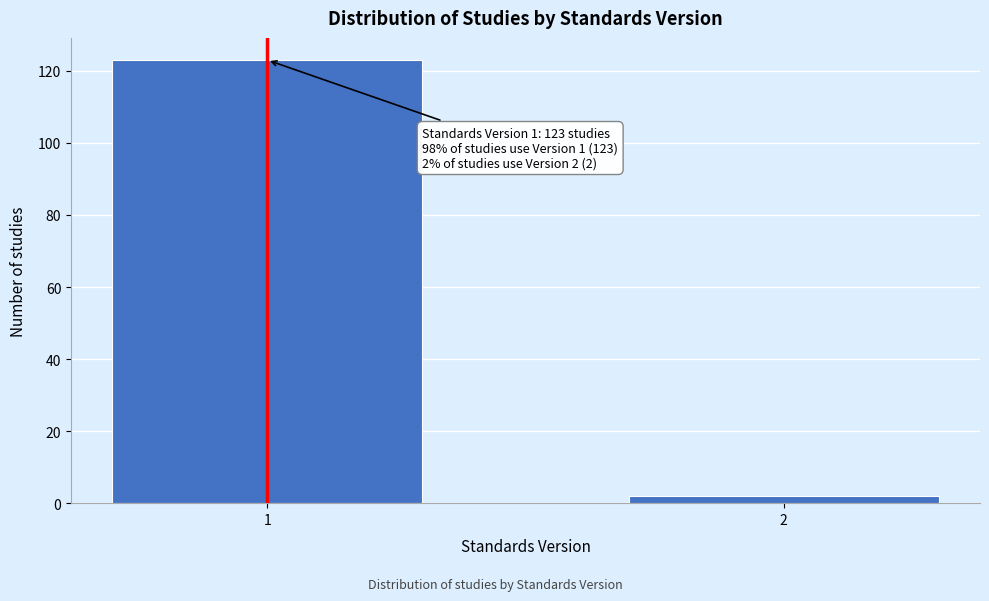

Reading left to right, list all the values displayed in this chart.

123	2